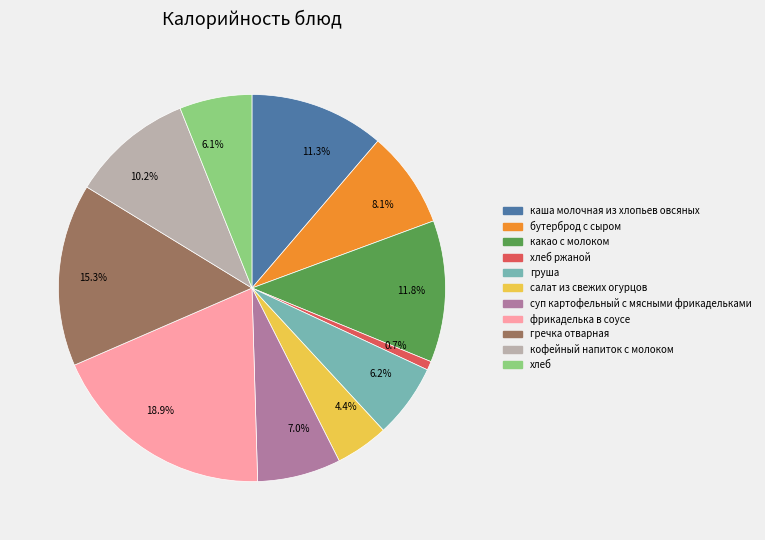

Does 4.4% represent more than half of the total?

No